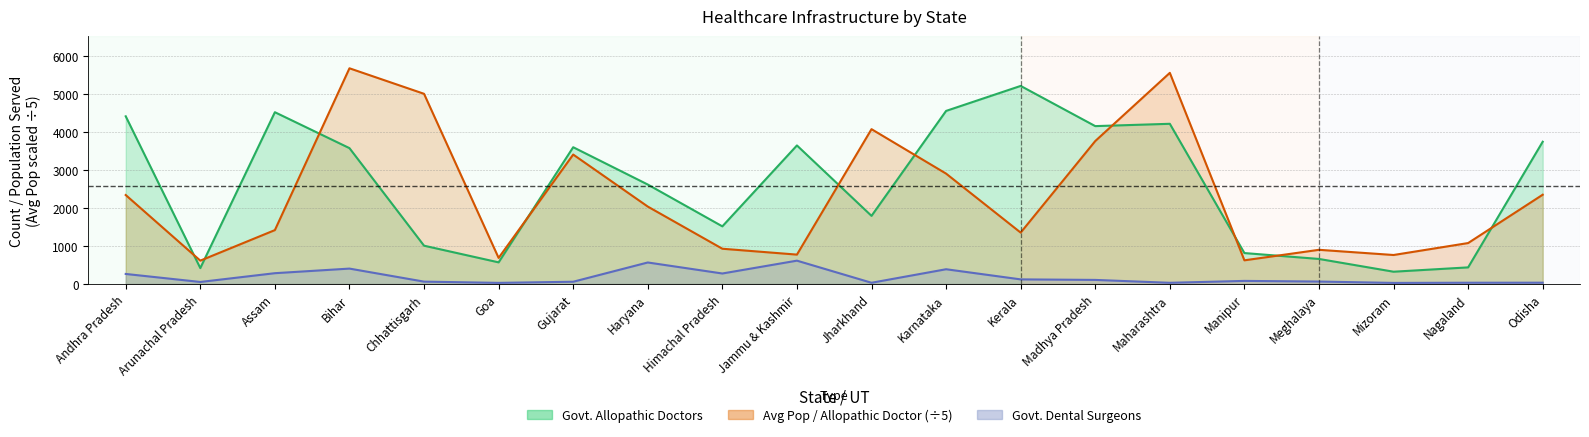

Where is the first local maximum for Govt. Dental Surgeons?

Bihar